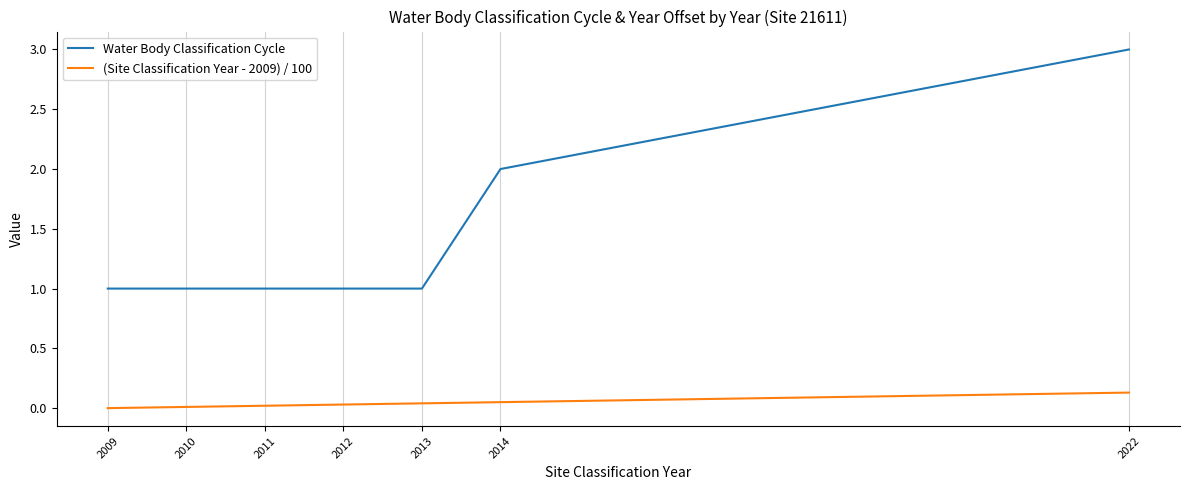

Which series has the largest range (max minus min)?

Water Body Classification Cycle